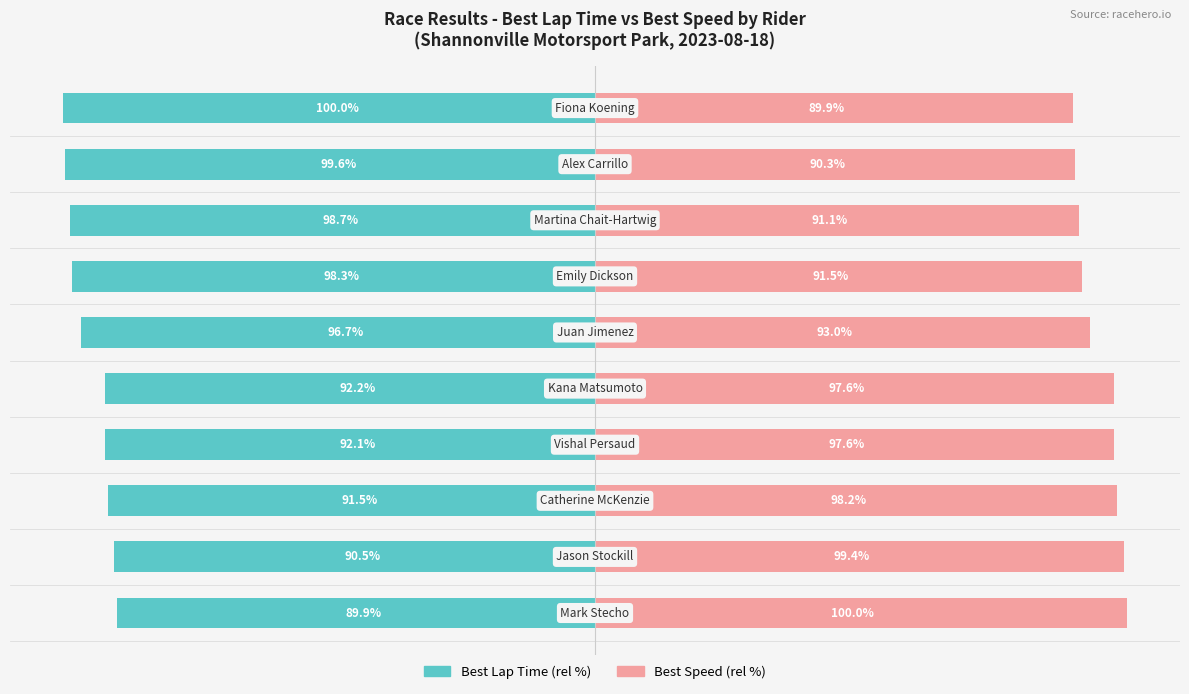

Reading left to right, transcribe all the data shown in this chart.

Best Lap Time (rel %): 0=-89.9	1=-90.5	2=-91.5	3=-92.1	4=-92.2	5=-96.7	6=-98.3	7=-98.7	8=-99.6	9=-100.0
Best Speed (rel %): 0=100.0	1=99.4	2=98.2	3=97.6	4=97.6	5=93.0	6=91.5	7=91.1	8=90.3	9=89.9